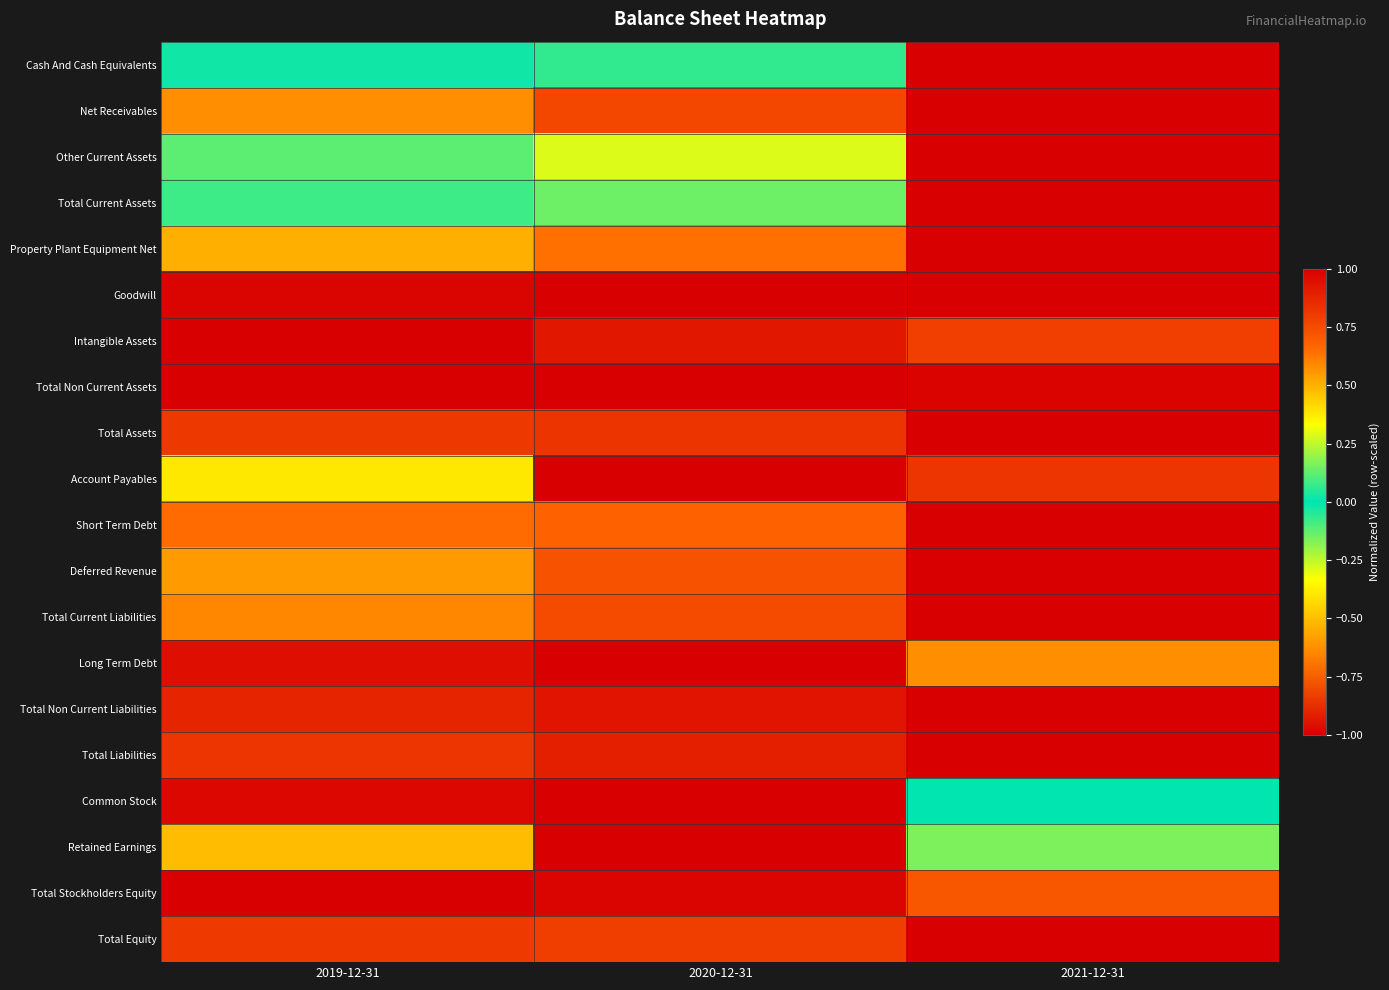

At how many categories does at least one series exceed 0?

3